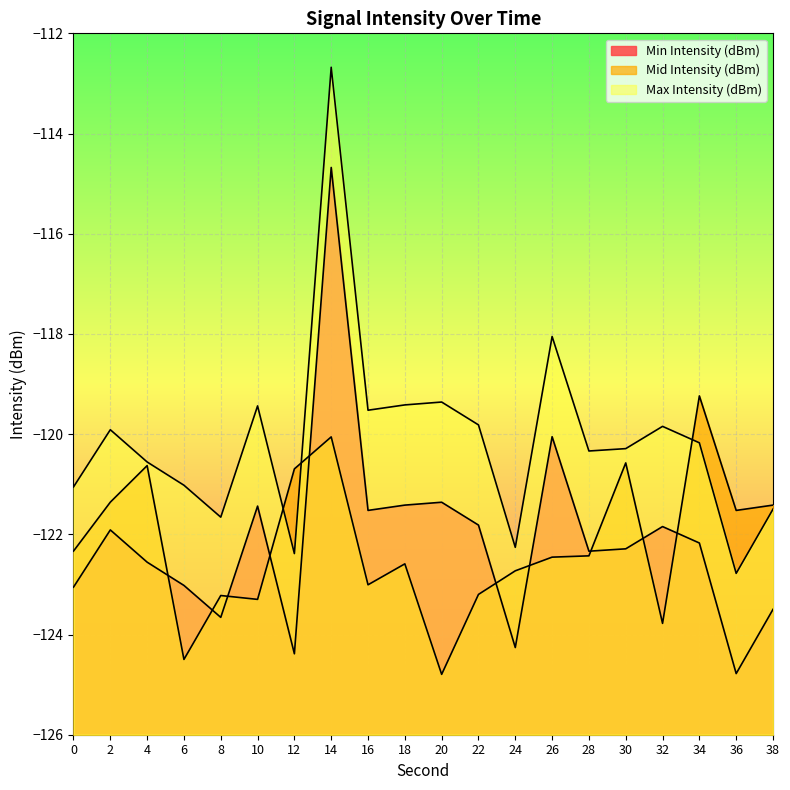

How many values in the Min Intensity (dBm) series are below -122?

11